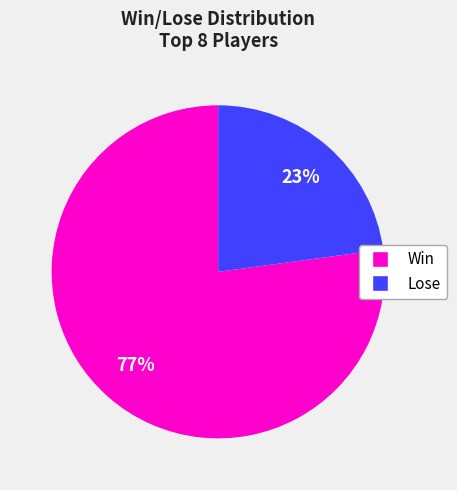

To the nearest percent, what is the difference between the largest and smallest slice percentages?

54%